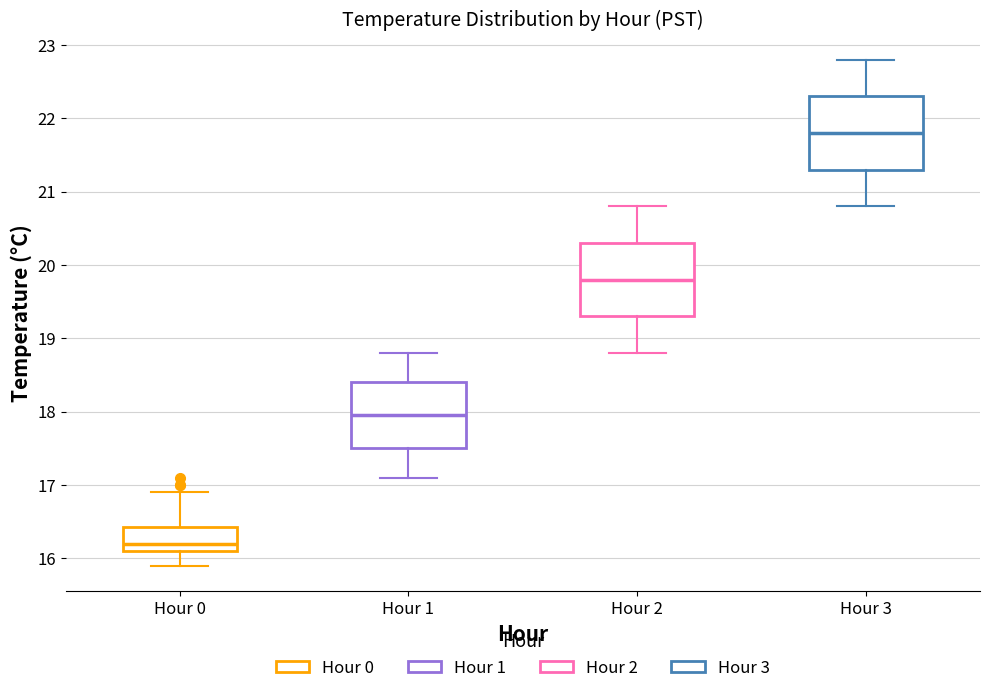

Which box has the highest median line?

Hour 3